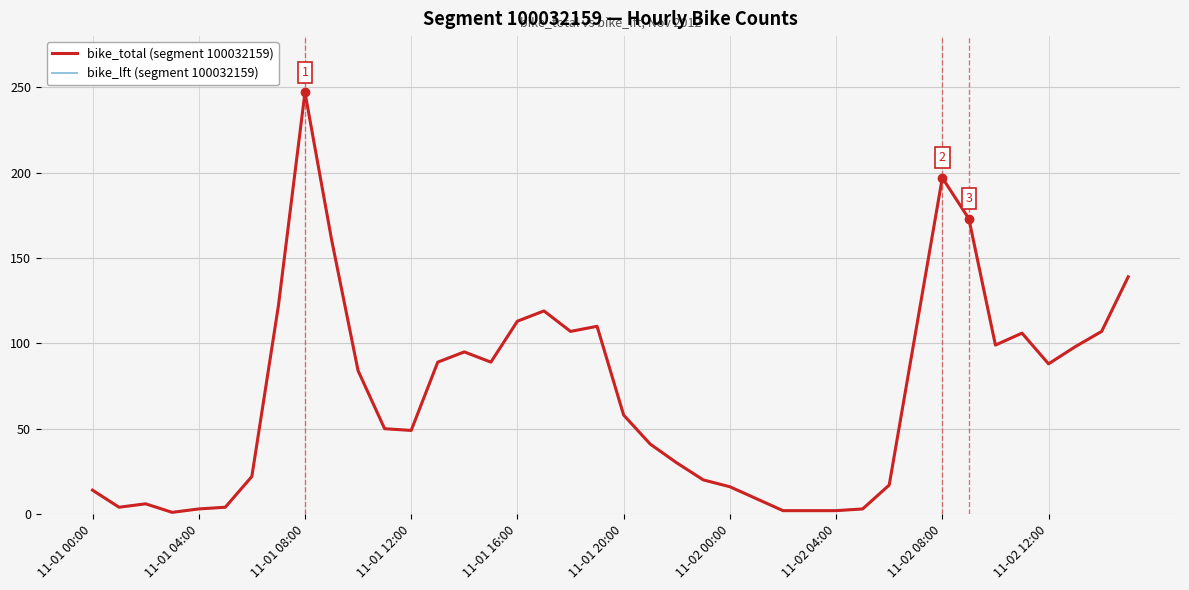

Does the chart have visible grid lines?

Yes